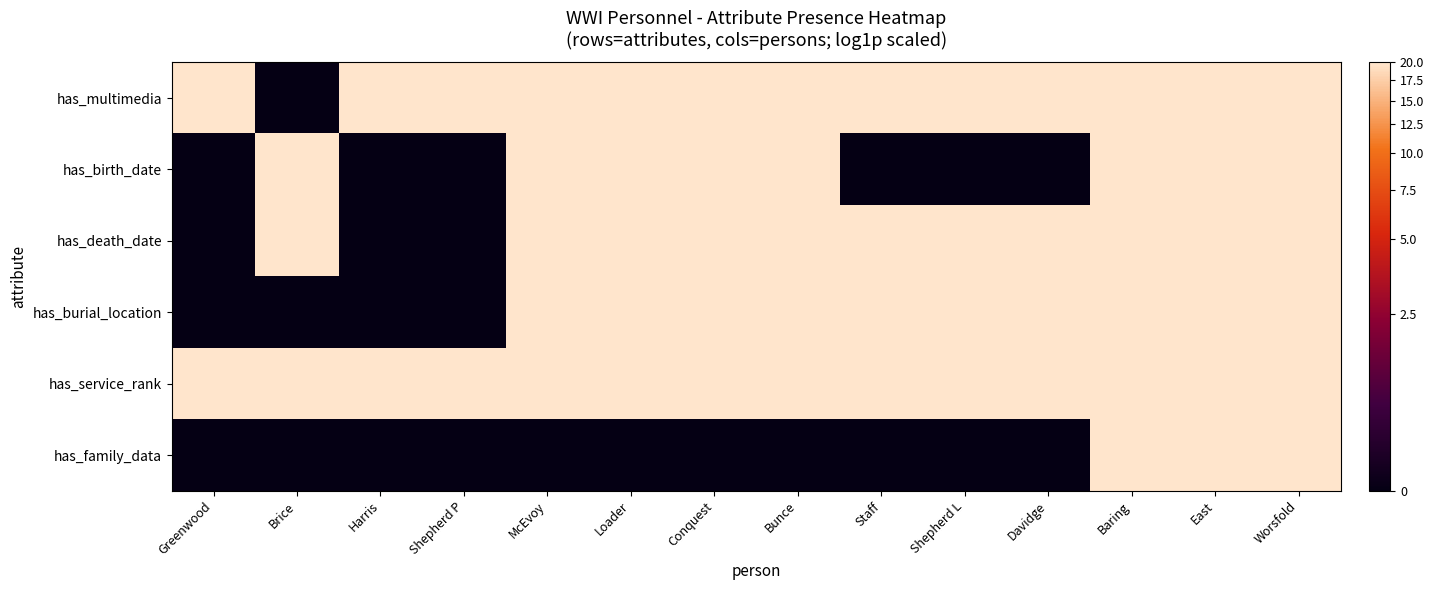

Which series has the widest spread of values?

has_multimedia